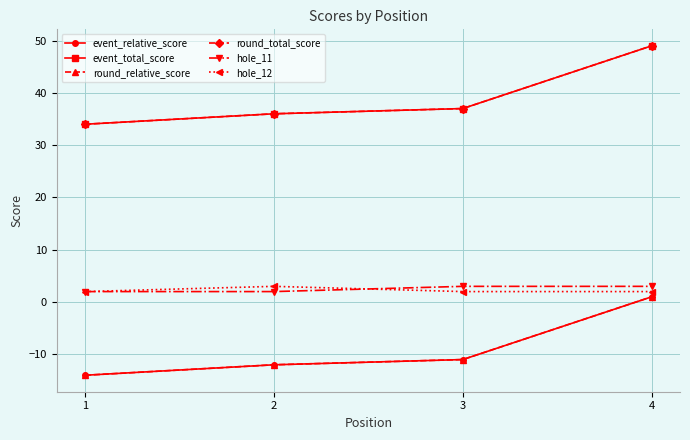

Is the value of round_relative_score at 3 greater than the value of hole_12 at 1?

No